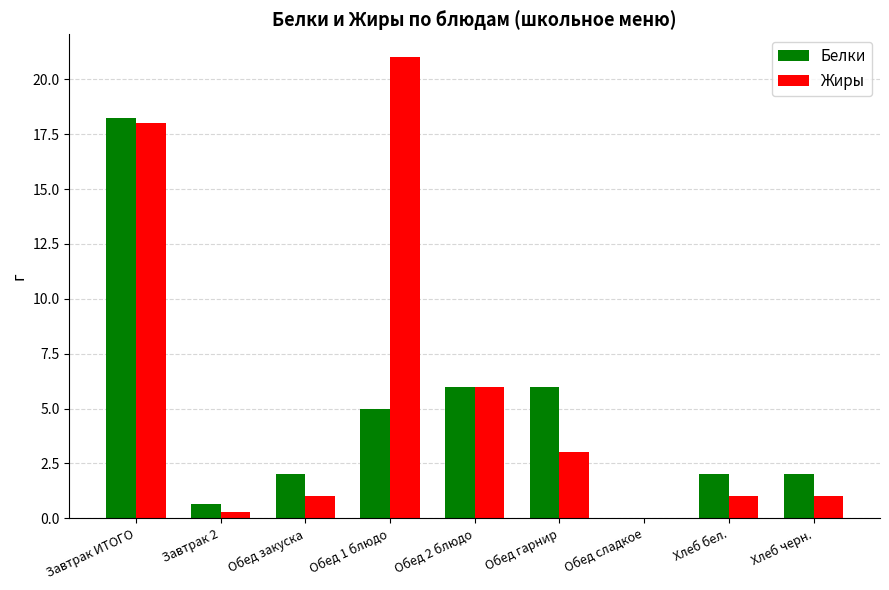

Reading right to left, transcribe all the data shown in this chart.

Белки: Хлеб черн.=2.0	Хлеб бел.=2.0	Обед сладкое=0.0	Обед гарнир=6.0	Обед 2 блюдо=6.0	Обед 1 блюдо=5.0	Обед закуска=2.0	Завтрак 2=0.7	Завтрак ИТОГО=18.2
Жиры: Хлеб черн.=1.0	Хлеб бел.=1.0	Обед сладкое=0.0	Обед гарнир=3.0	Обед 2 блюдо=6.0	Обед 1 блюдо=21.0	Обед закуска=1.0	Завтрак 2=0.3	Завтрак ИТОГО=18.0